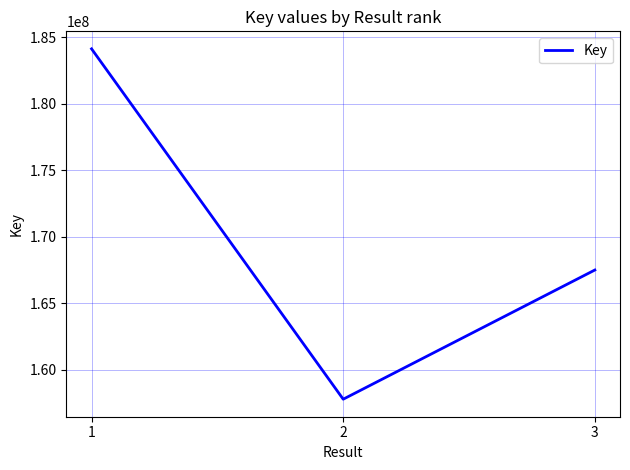

Approximately how many times larger is the value at 3 compared to 1?

0.9